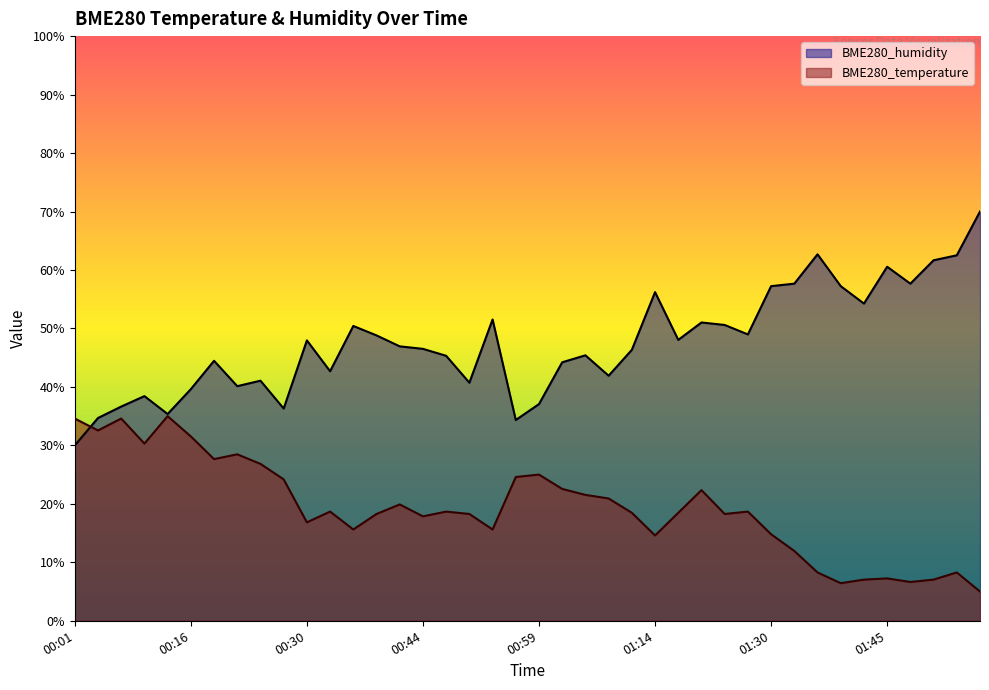

Count the number of data series in this chart.

2